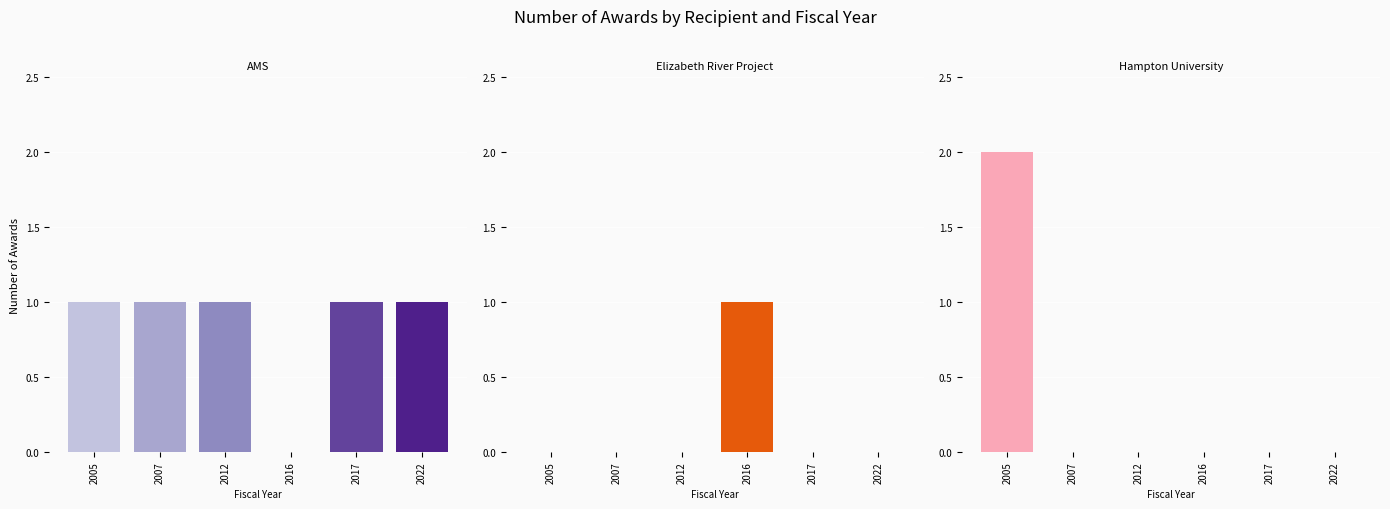

How many groups of bars are there?

6